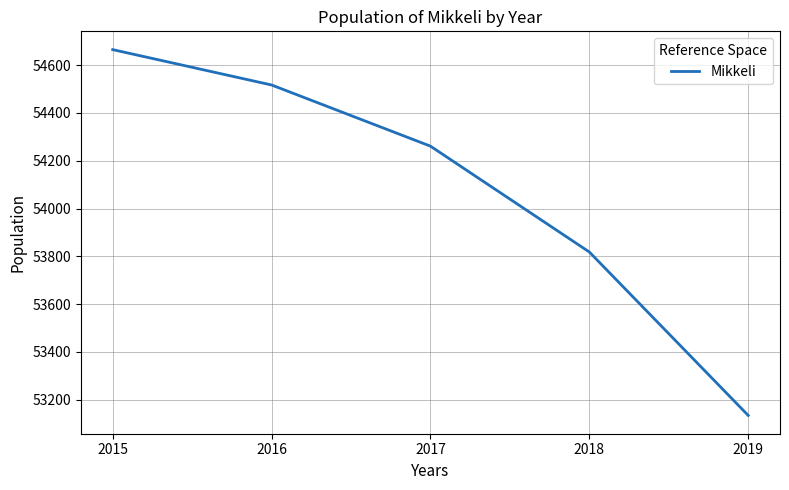

Rank the categories by value from lowest to highest.

2019, 2018, 2017, 2016, 2015